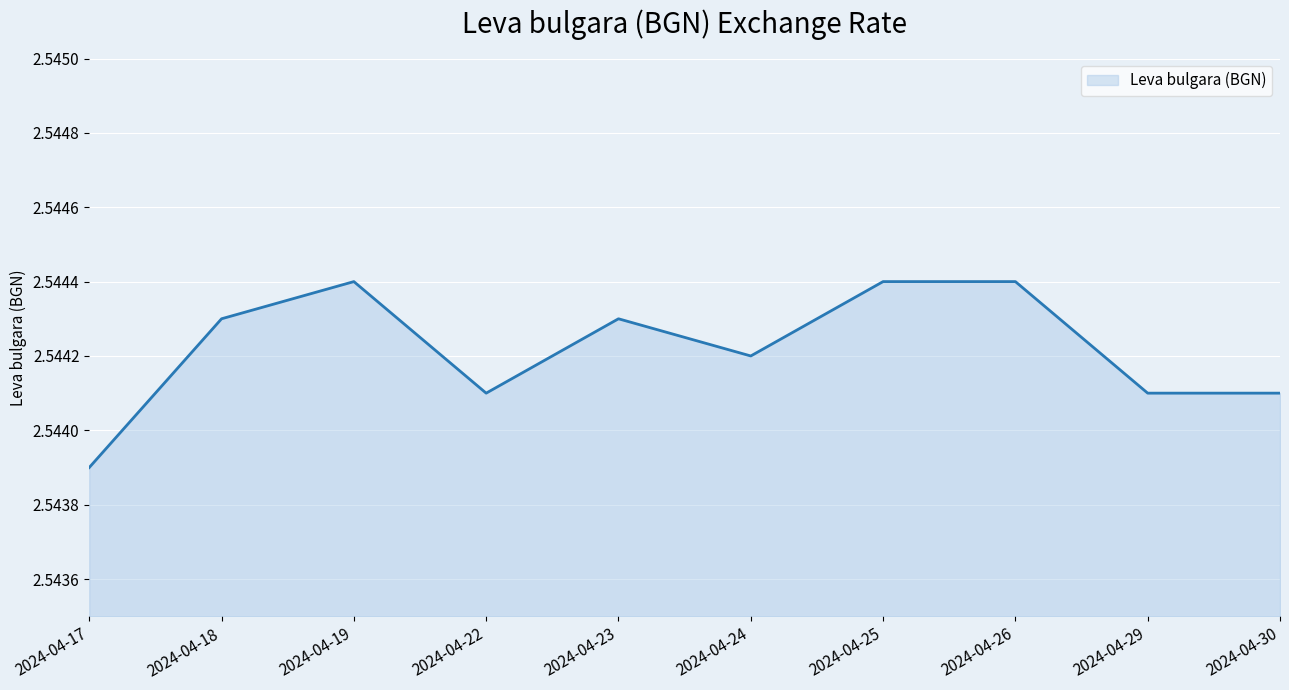

What is the ratio of the value at 2024-04-19 to the value at 2024-04-23?

1.0